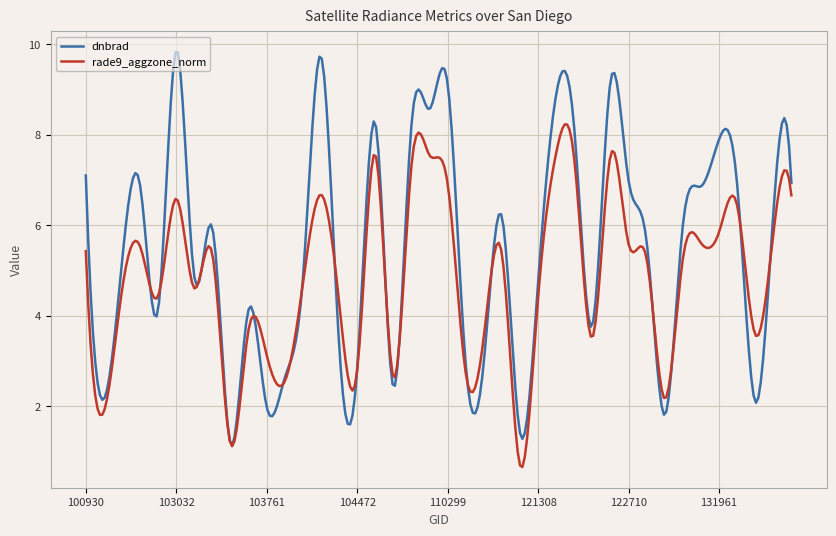

List the series in order of their peak value, highest first.

dnbrad, rade9_aggzone_norm